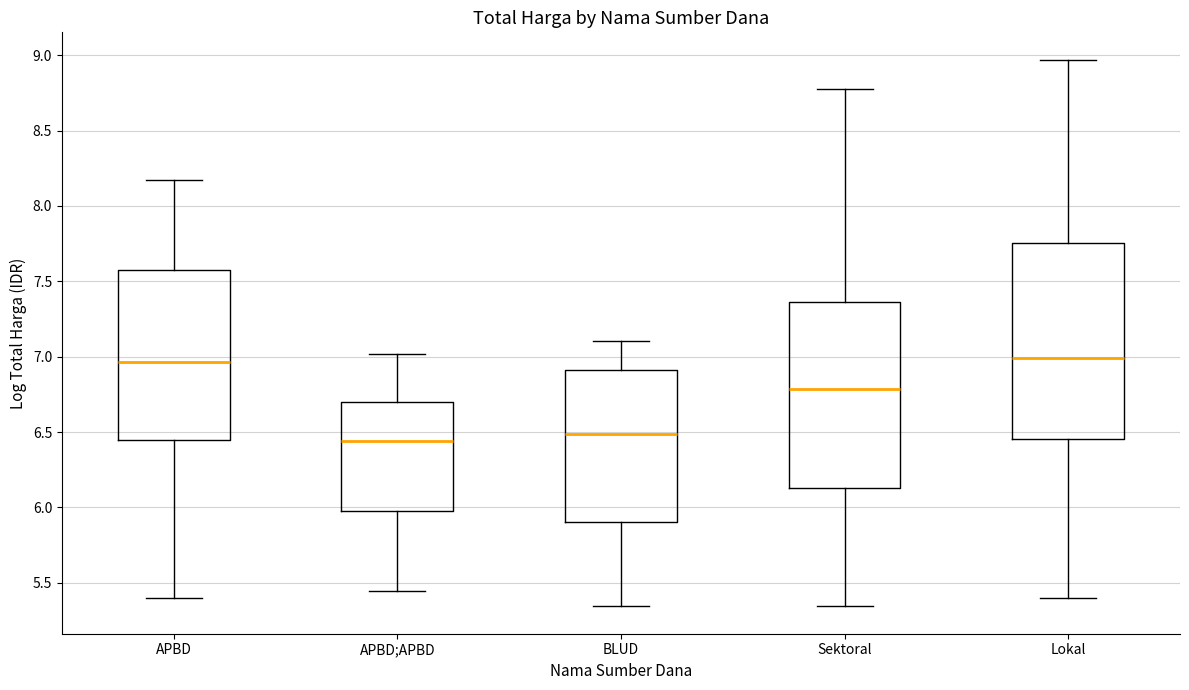

Where does the upper whisker of the box for Sektoral end on the y-axis? The values are not printed on the chart, so give them approximately, as read against the axis.

8.80